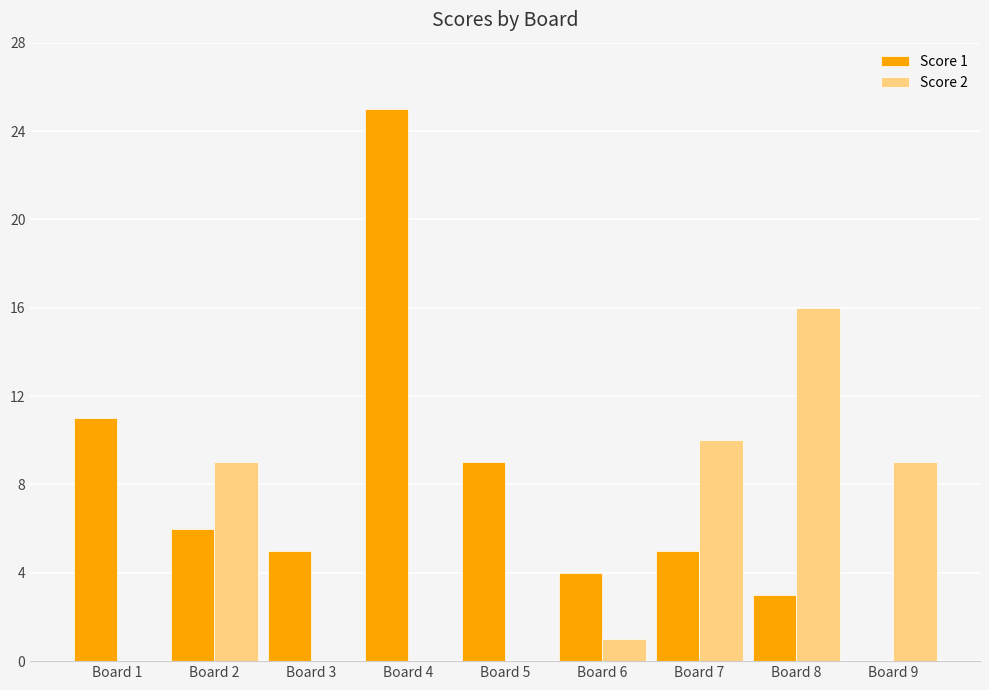

The value of Score 1 at Board 6 is 4. True or false?

True